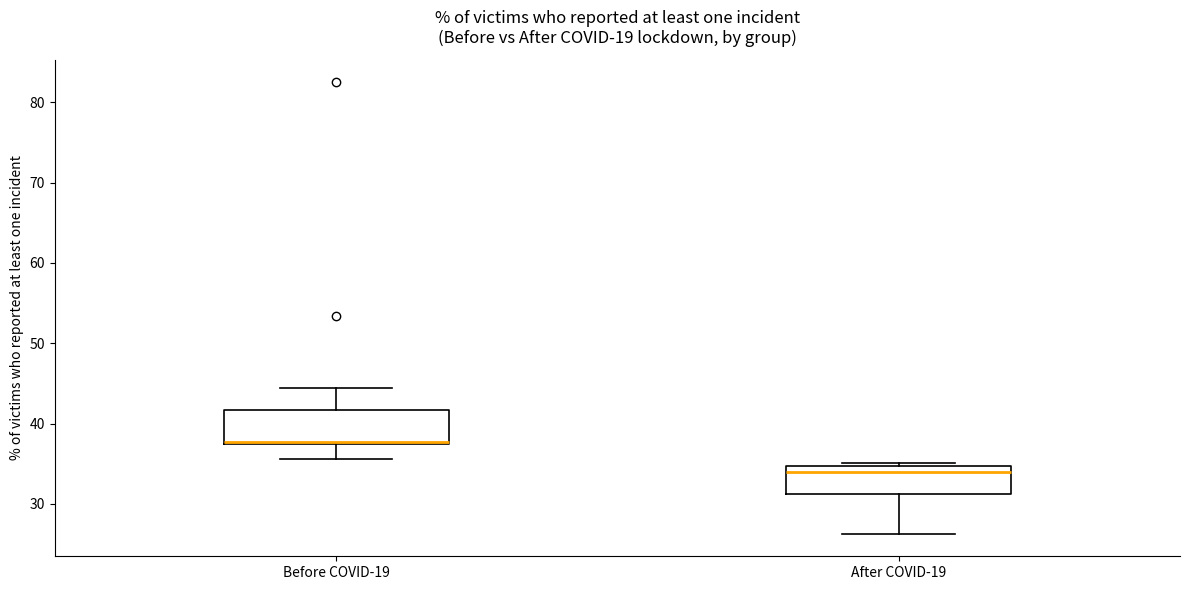

Which box's median line is the lowest?

After COVID-19